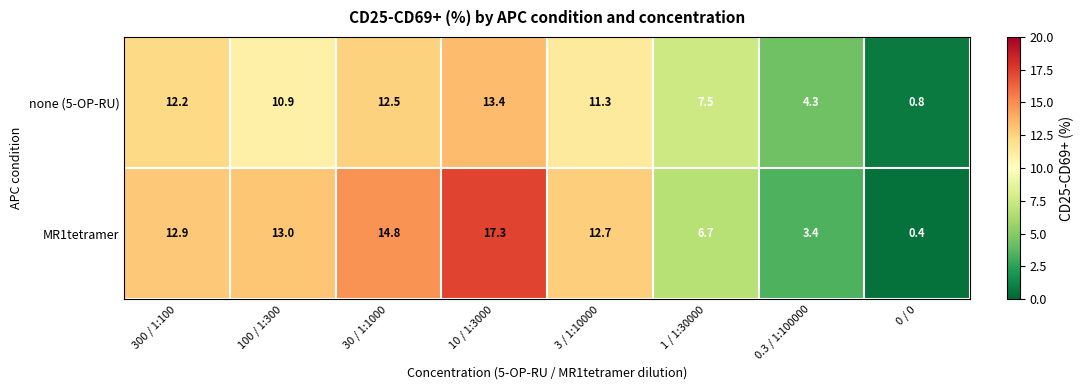

What is the spread (max minus min) of values at 0.3 / 1:100000?

0.9